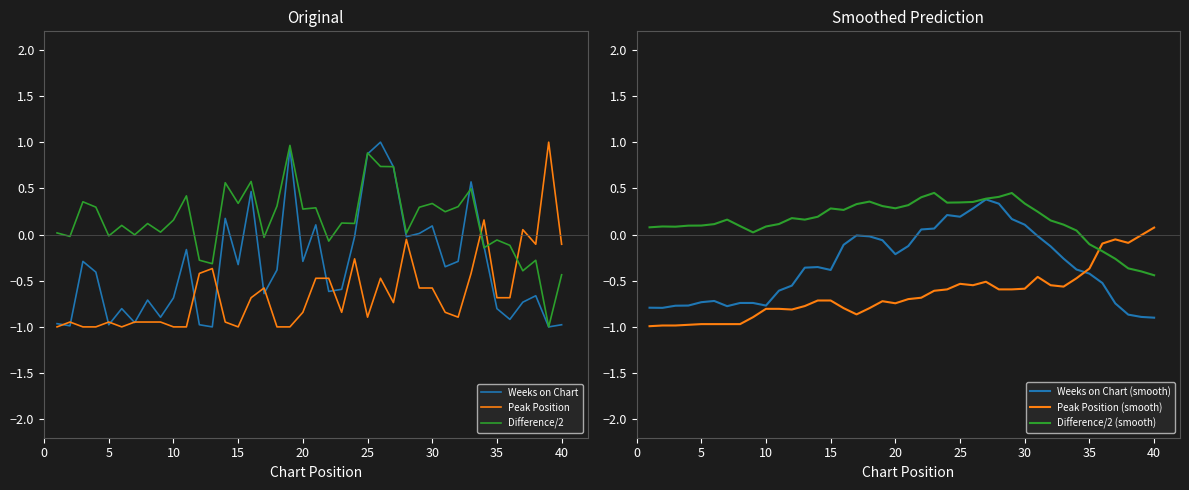

After their last crossing, which series has the higher values: Peak Position (smooth) or Difference/2 (smooth)?

Peak Position (smooth)